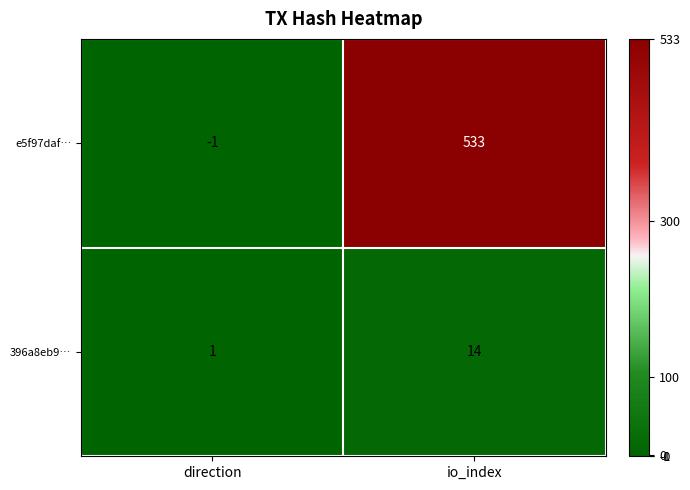

Reading right to left, transcribe all the data shown in this chart.

e5f97daf…: 533	-1
396a8eb9…: 14	1